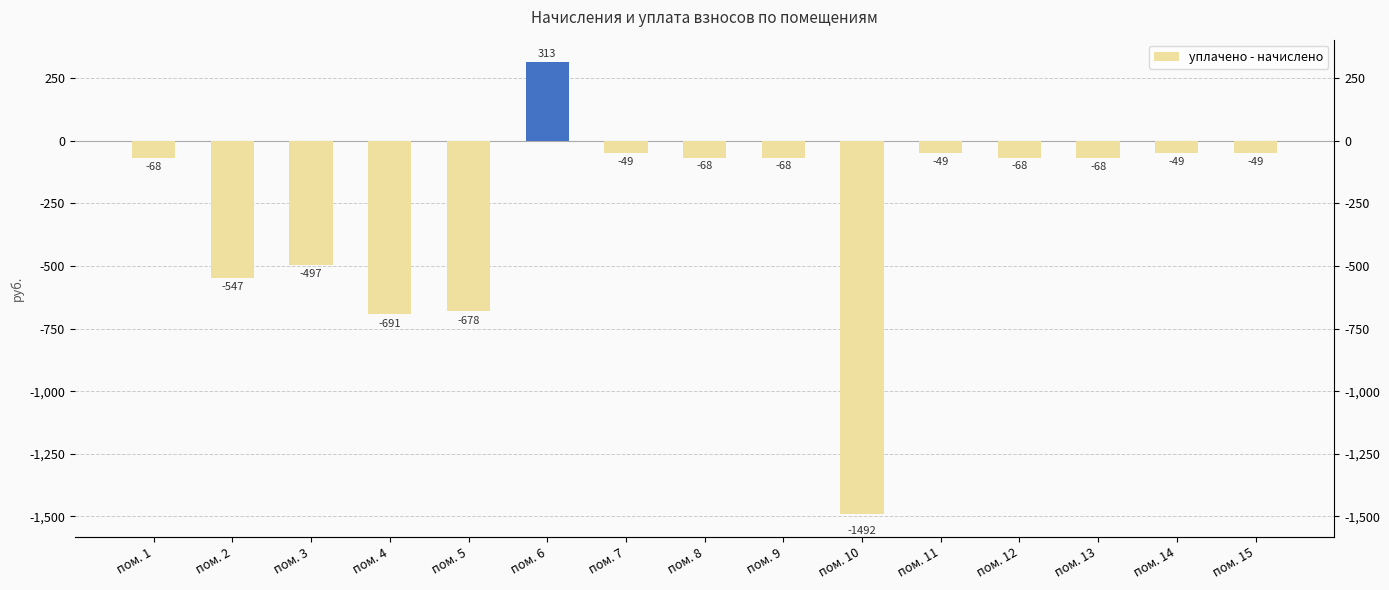

Rank the categories by value from lowest to highest.

пом. 10, пом. 4, пом. 5, пом. 2, пом. 3, пом. 13, пом. 1, пом. 8, пом. 9, пом. 12, пом. 11, пом. 15, пом. 7, пом. 14, пом. 6